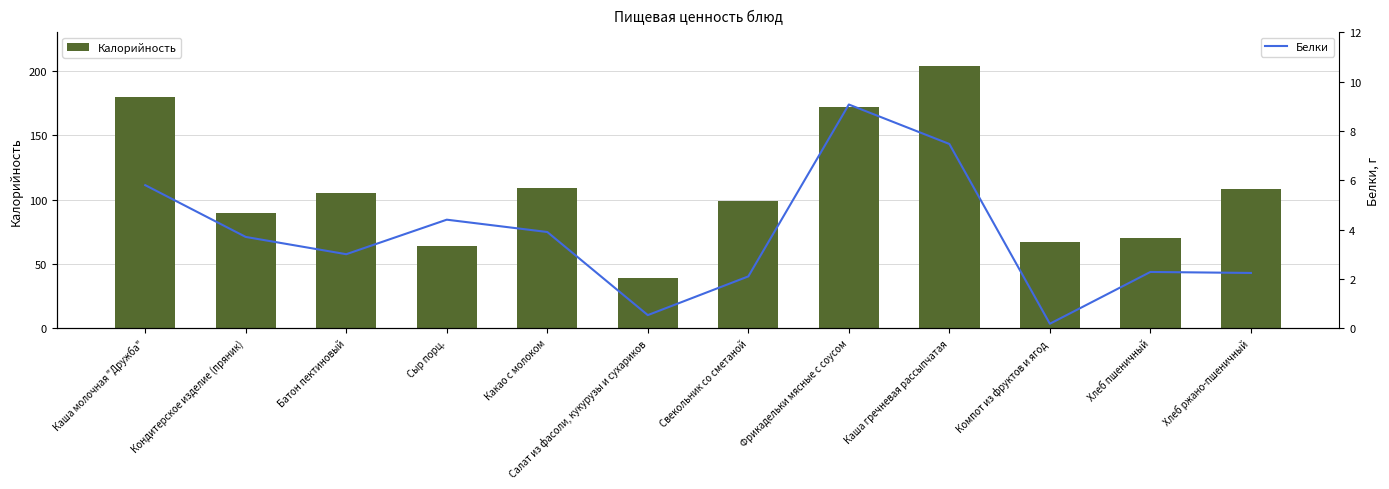

The Калорийность series shows 170.3 at Хлеб ржано-пшеничный. True or false?

False